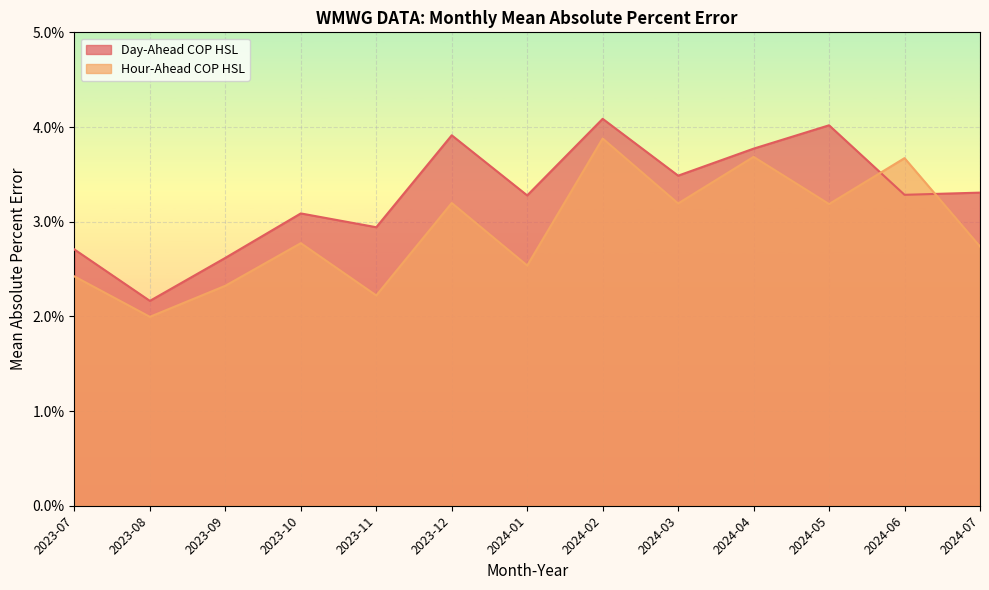

At which category does Day-Ahead COP HSL reach its first local peak?

2023-10